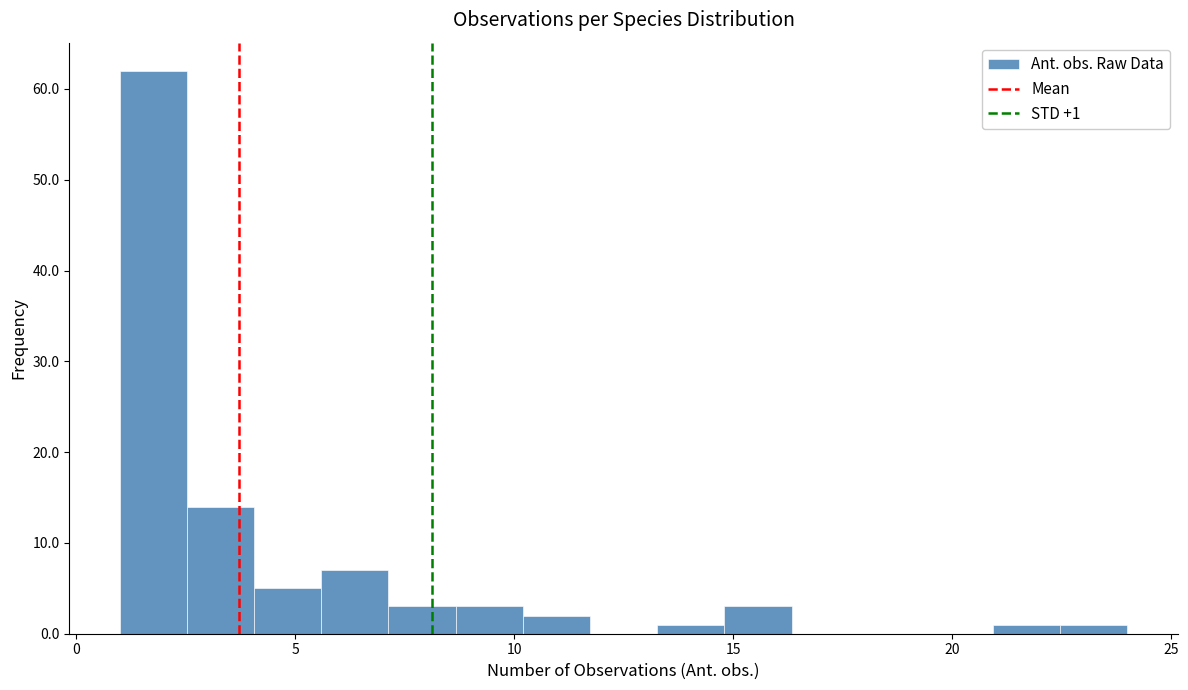

Read against the x-axis, roughly where is the centre of the tallest bar?

2.0